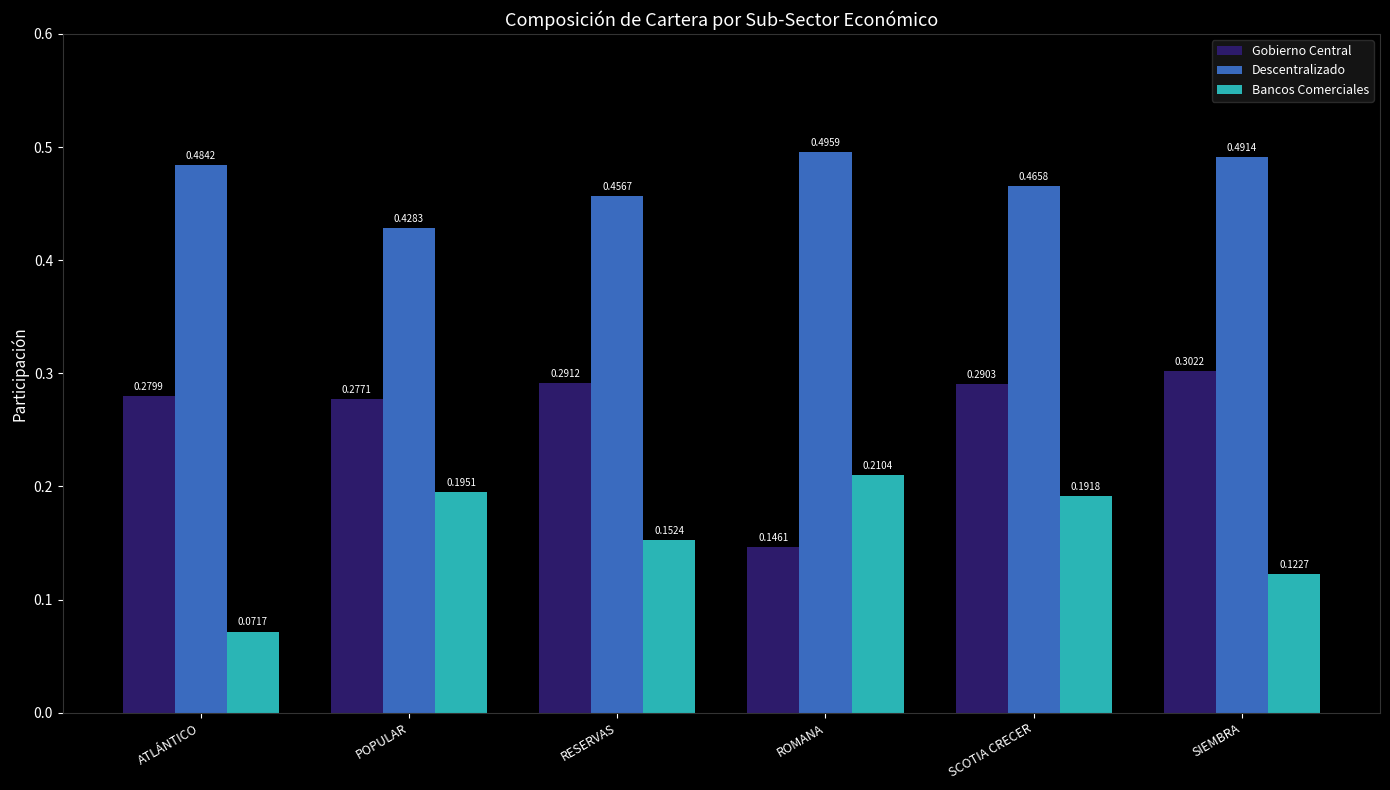

Which series has the largest range (max minus min)?

Gobierno Central